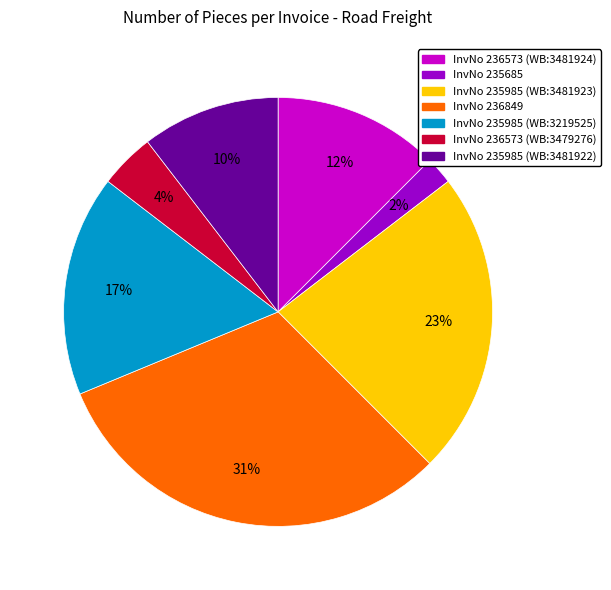

To the nearest percent, what is the difference between the largest and smallest slice percentages?

29%